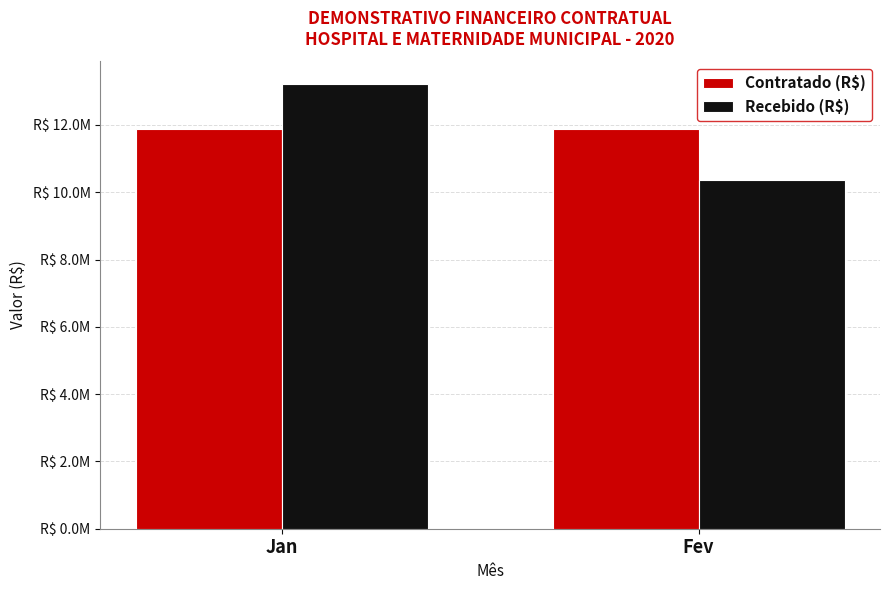

Which series has the largest total across all categories?

Contratado (R$)